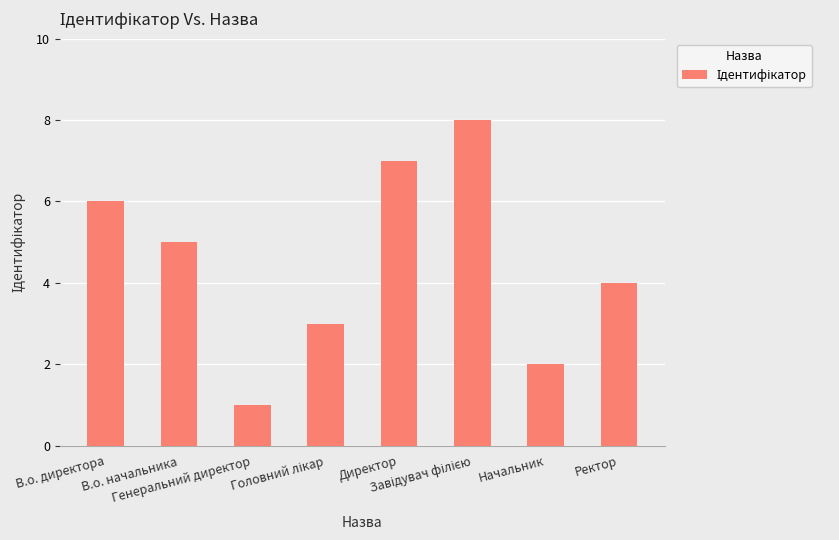

How many values are between 3 and 7?

5